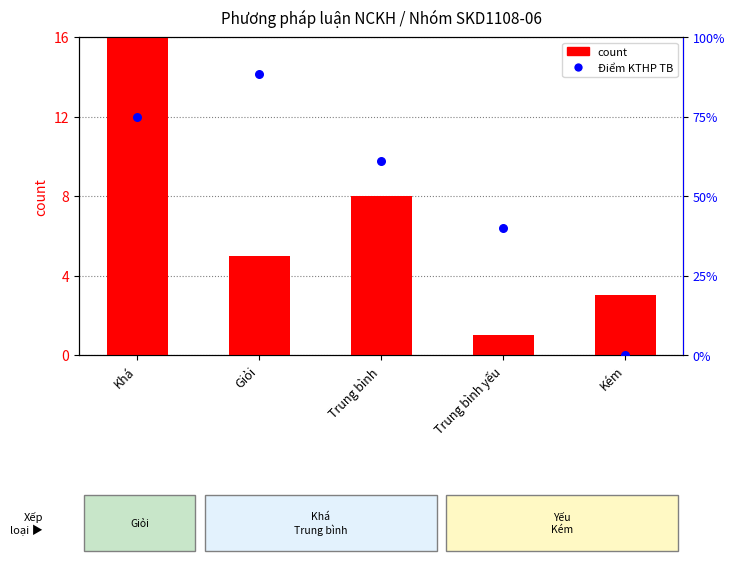

Is the value of Điểm KTHP trung bình at Kém greater than the value of count at Kém?

No